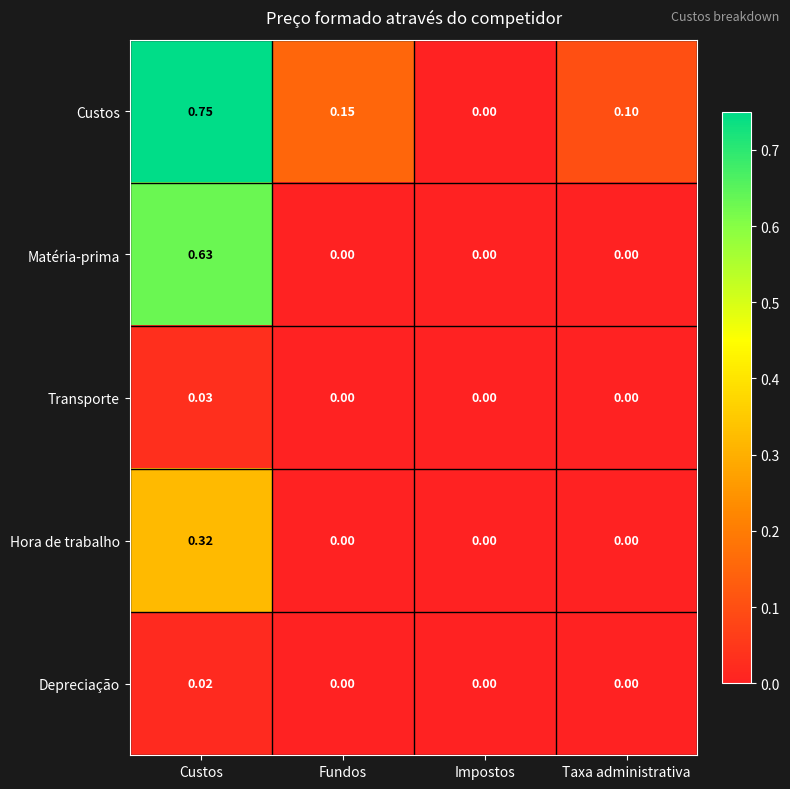

Rank the series by their maximum value, from highest to lowest.

Custos, Matéria-prima, Hora de trabalho, Transporte, Depreciação